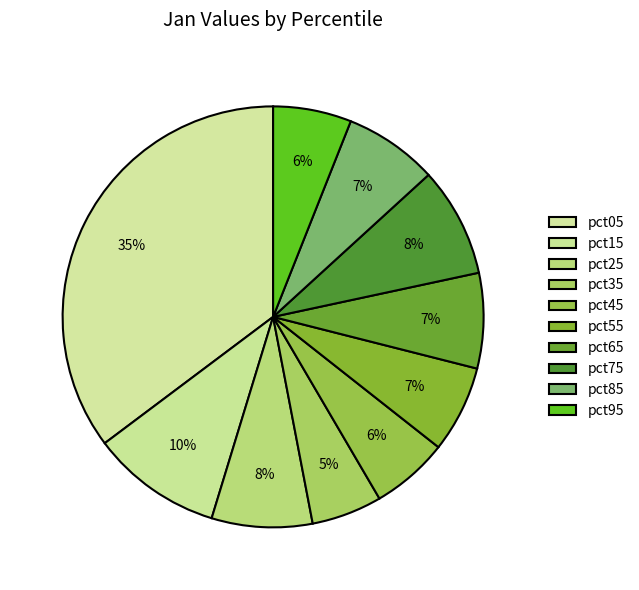

How many segments does this pie chart have?

10